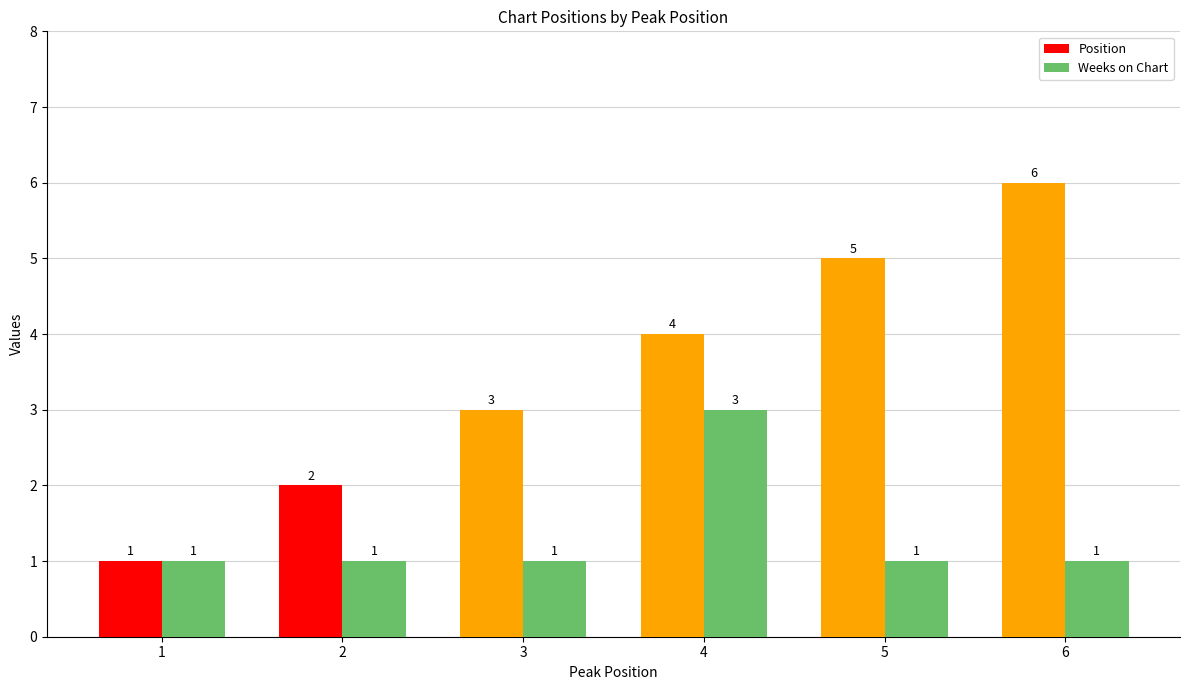

Is it true that Position equals 5 at 3?

False